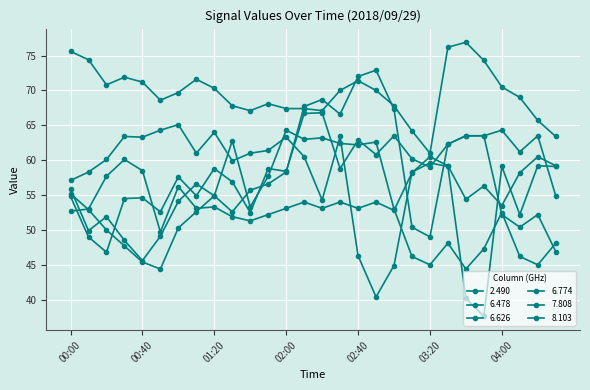

Count the number of categories in the chart.

28